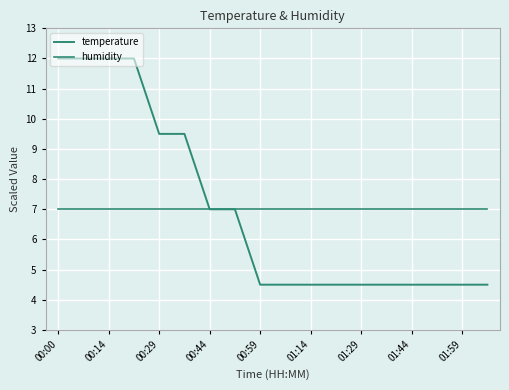

What is the value of the temperature point at the 11th from the left?

4.5